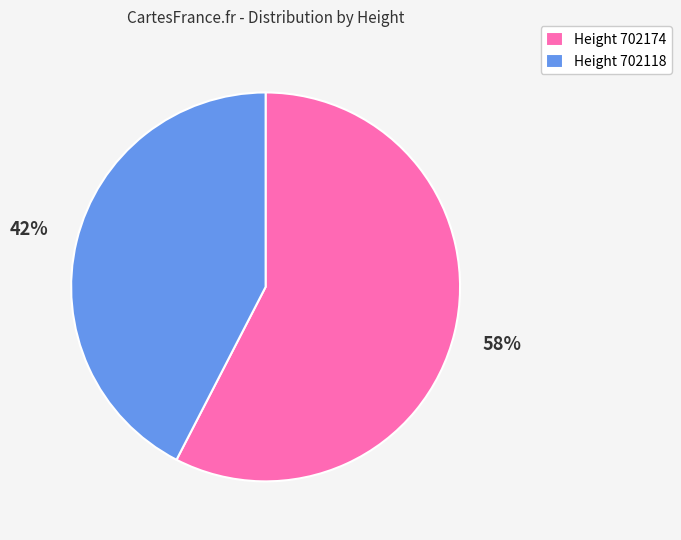

True or false: Height 702174 accounts for 68% of the total.

False